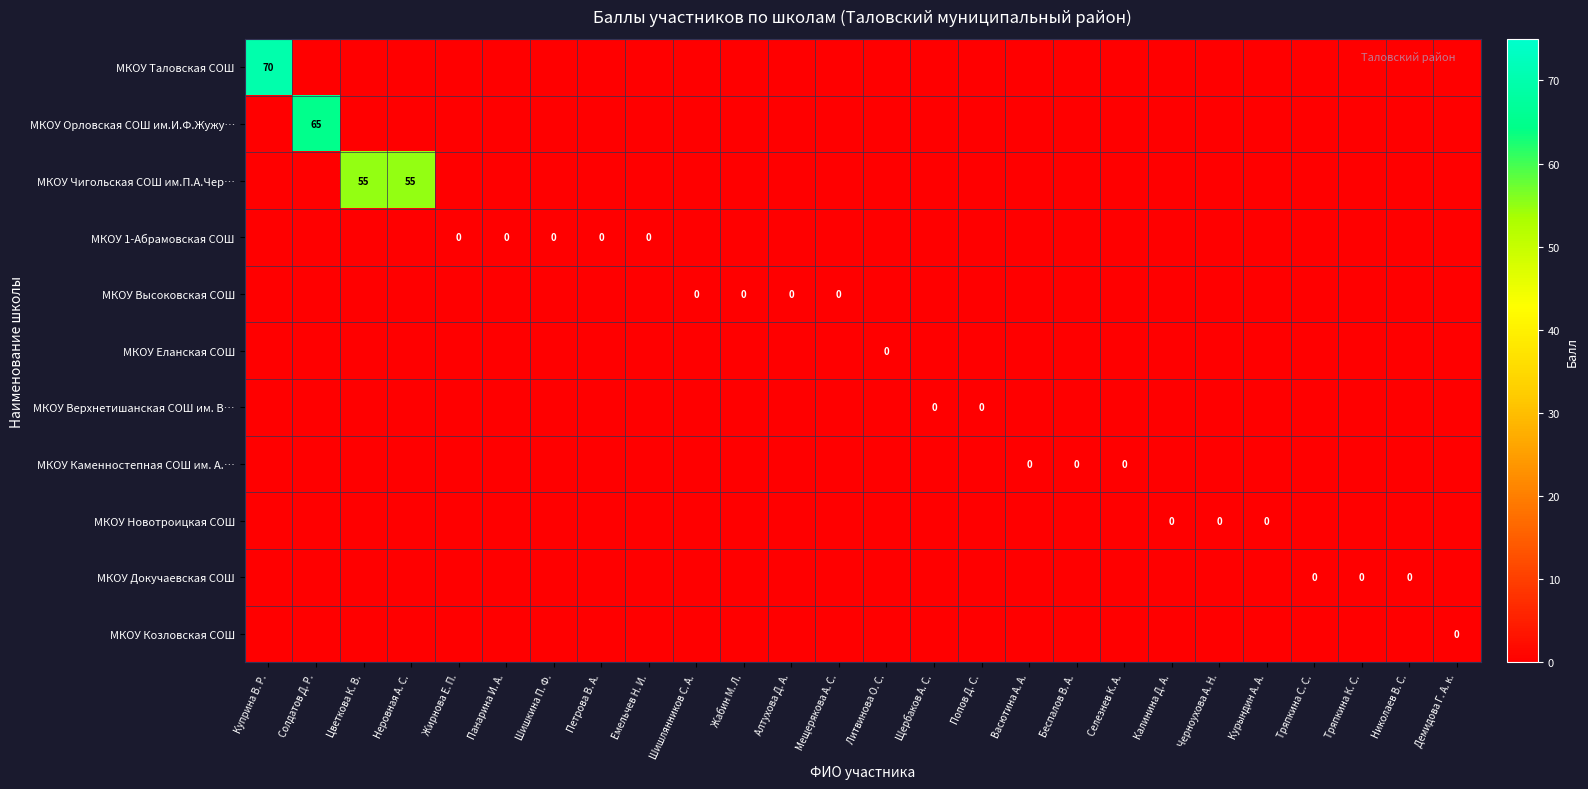

Rank the series by their maximum value, from lowest to highest.

МКОУ 1-Абрамовская СОШ, МКОУ Высоковская СОШ, МКОУ Еланская СОШ, МКОУ Верхнетишанская СОШ им. В…, МКОУ Каменностепная СОШ им. А.…, МКОУ Новотроицкая СОШ, МКОУ Докучаевская СОШ, МКОУ Козловская СОШ, МКОУ Чигольская СОШ им.П.А.Чер…, МКОУ Орловская СОШ им.И.Ф.Жужу…, МКОУ Таловская СОШ